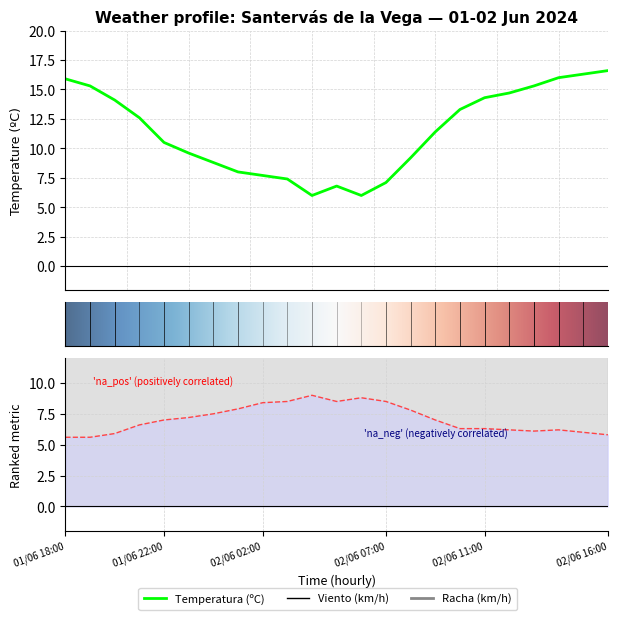

Between 01/06 18:00 and 02/06 09:00, which is larger?

01/06 18:00